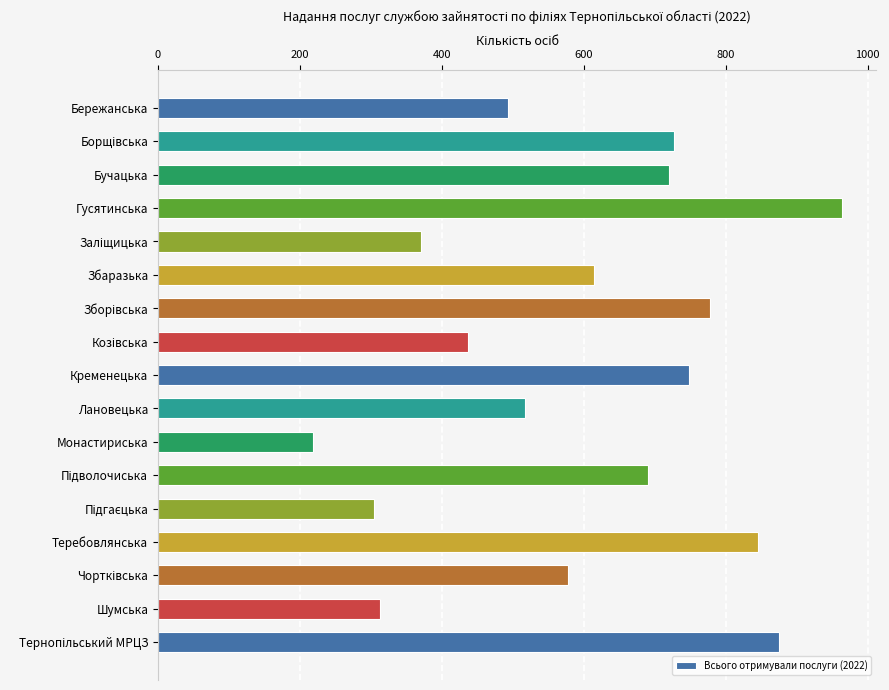

Which label corresponds to the smallest value in the chart?

Монастириська